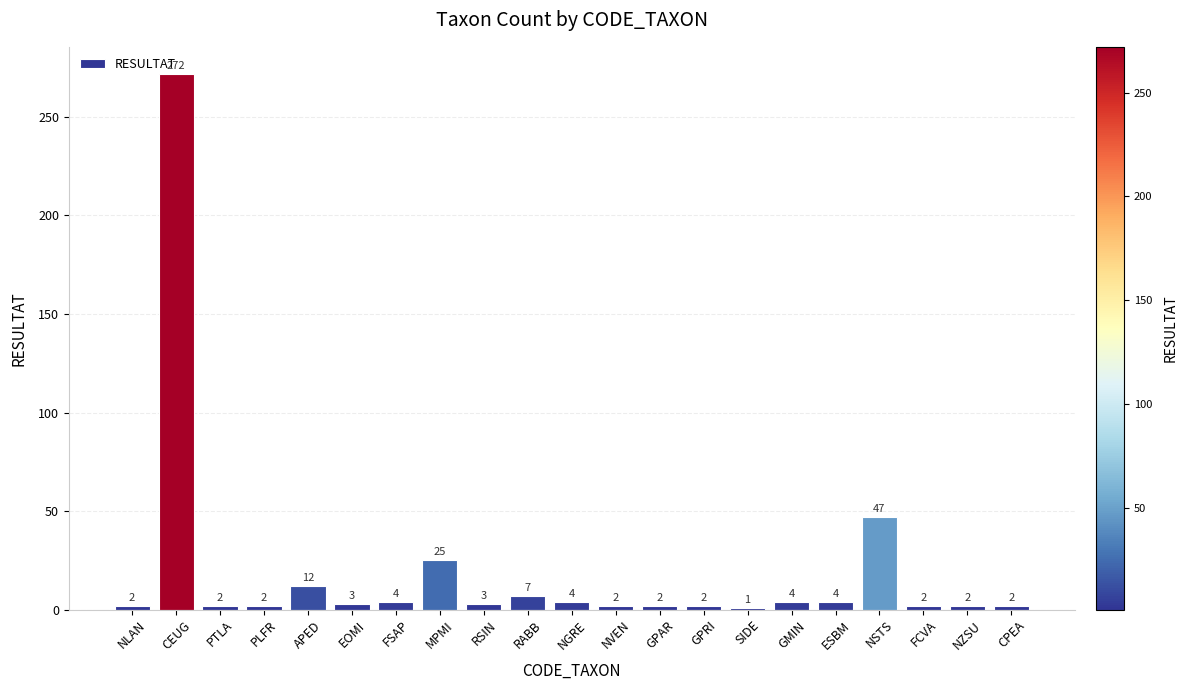

What is the difference between the values at FSAP and RSIN?

1